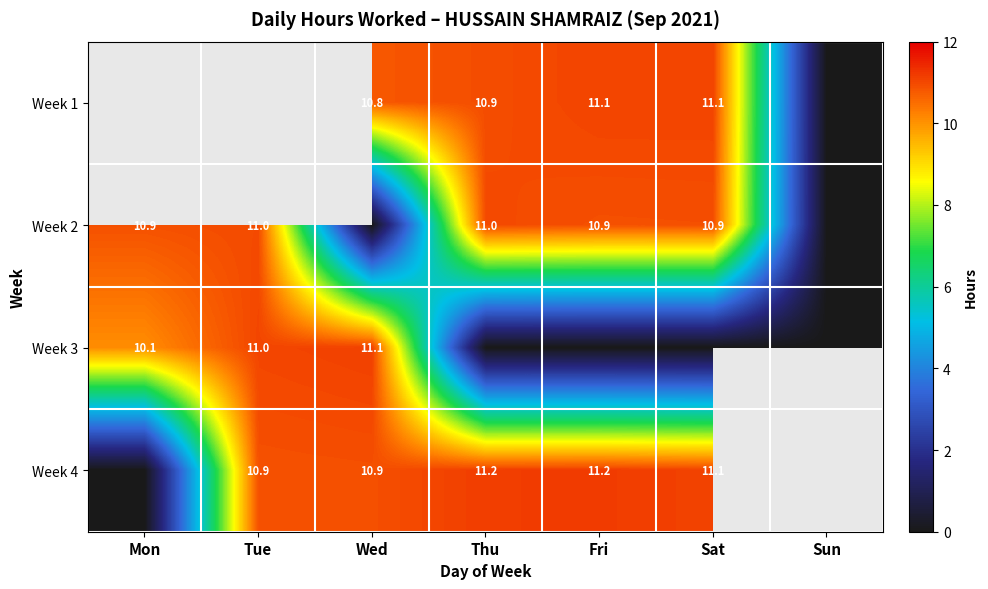

True or false: Week 1 has a value of 11.1 at Fri.

True